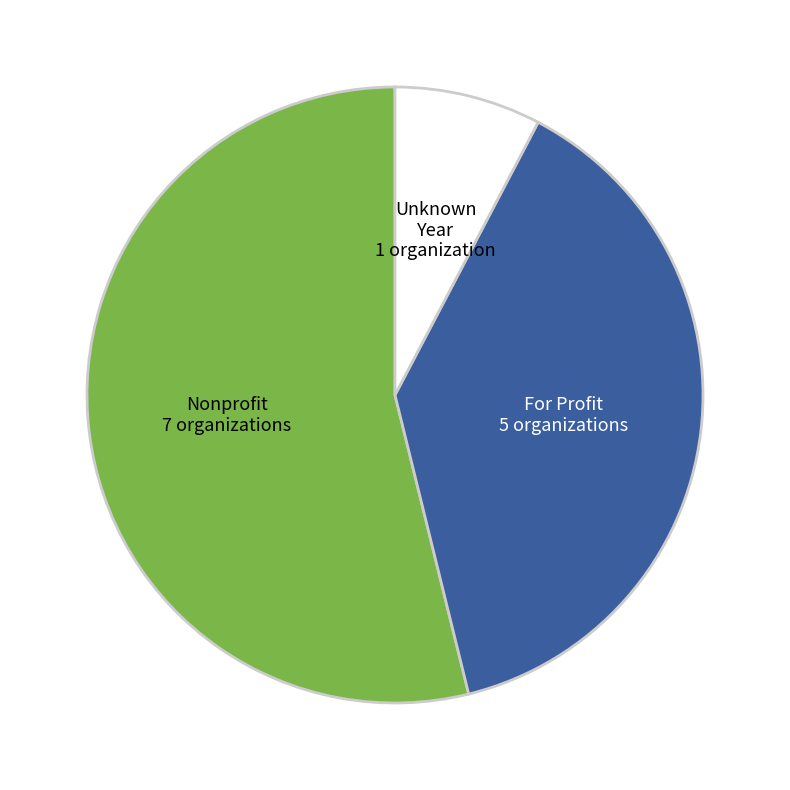

Is there any slice that represents more than half of the pie?

Yes